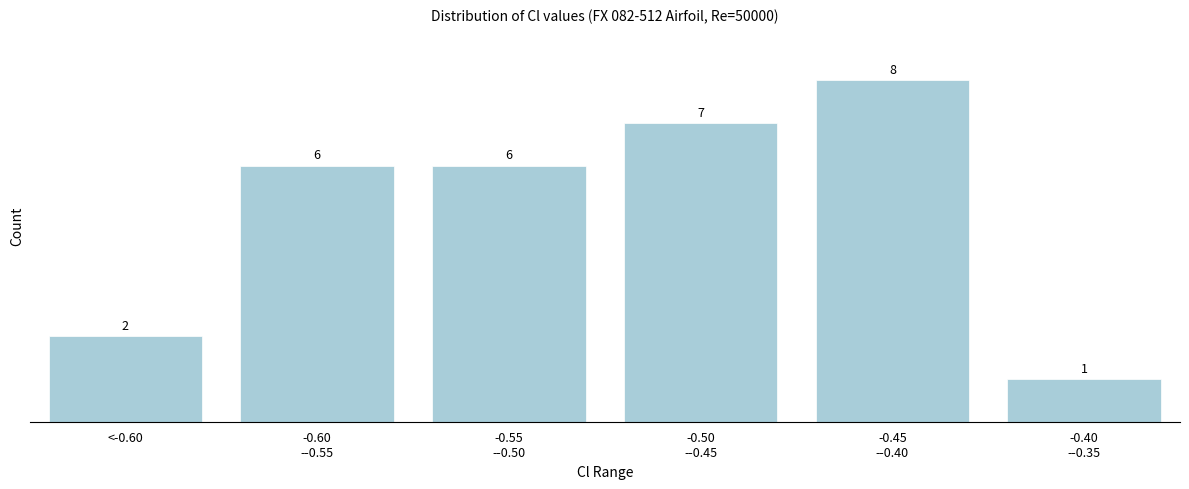

Reading right to left, transcribe all the data shown in this chart.

1	8	7	6	6	2